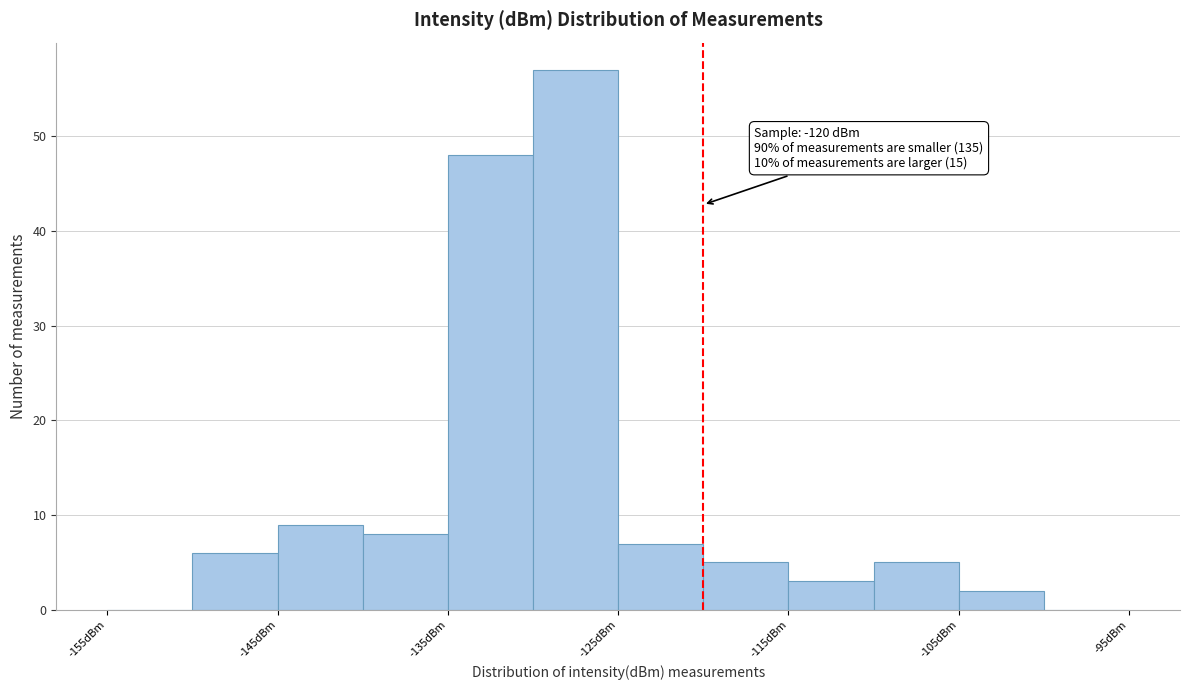

Over which range of the x-axis is the bar tallest?

-130 to -125